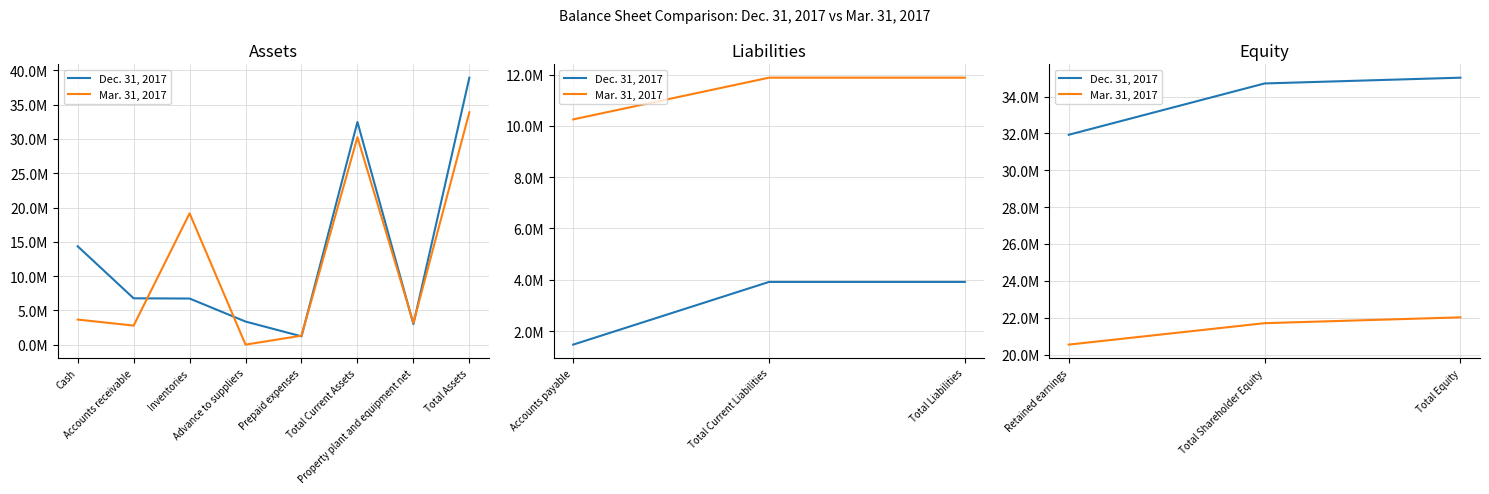

How many series are shown in this chart?

2